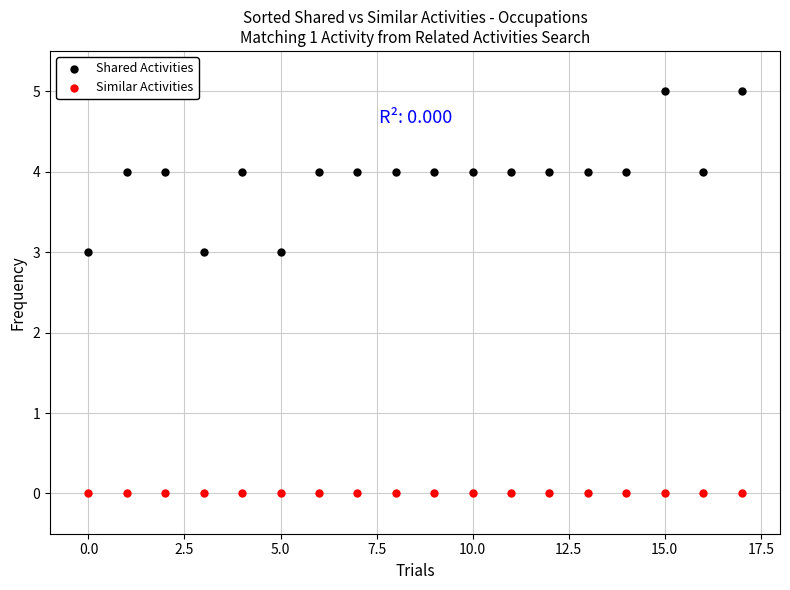

Which series reaches the minimum Y coordinate?

Similar Activities